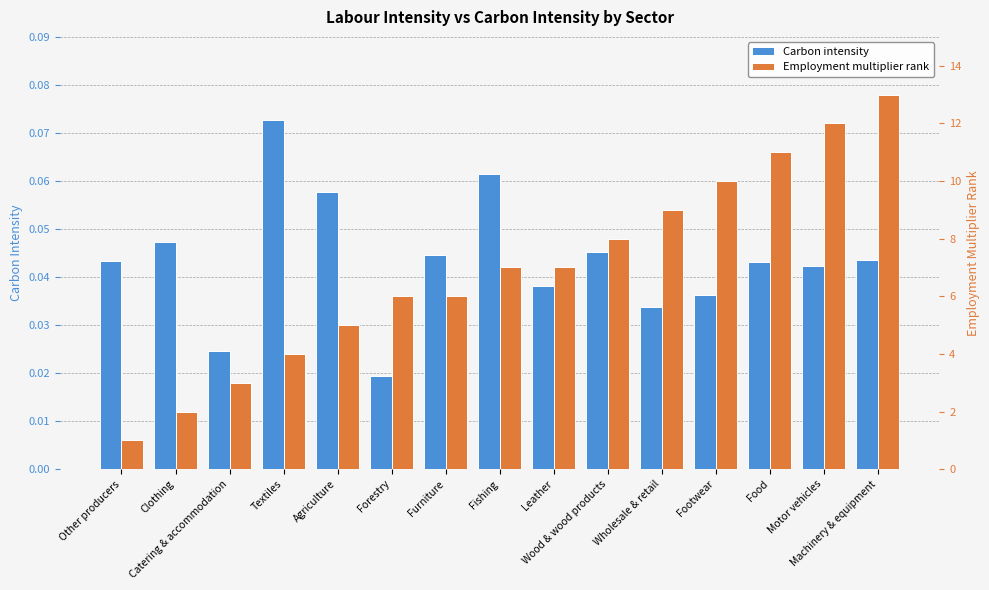

Reading left to right, list all the values displayed in this chart.

Carbon intensity: Other producers=0.0	Clothing=0.0	Catering & accommodation=0.0	Textiles=0.1	Agriculture=0.1	Forestry=0.0	Furniture=0.0	Fishing=0.1	Leather=0.0	Wood & wood products=0.0	Wholesale & retail=0.0	Footwear=0.0	Food=0.0	Motor vehicles=0.0	Machinery & equipment=0.0
Employment multiplier rank: Other producers=1.0	Clothing=2.0	Catering & accommodation=3.0	Textiles=4.0	Agriculture=5.0	Forestry=6.0	Furniture=6.0	Fishing=7.0	Leather=7.0	Wood & wood products=8.0	Wholesale & retail=9.0	Footwear=10.0	Food=11.0	Motor vehicles=12.0	Machinery & equipment=13.0